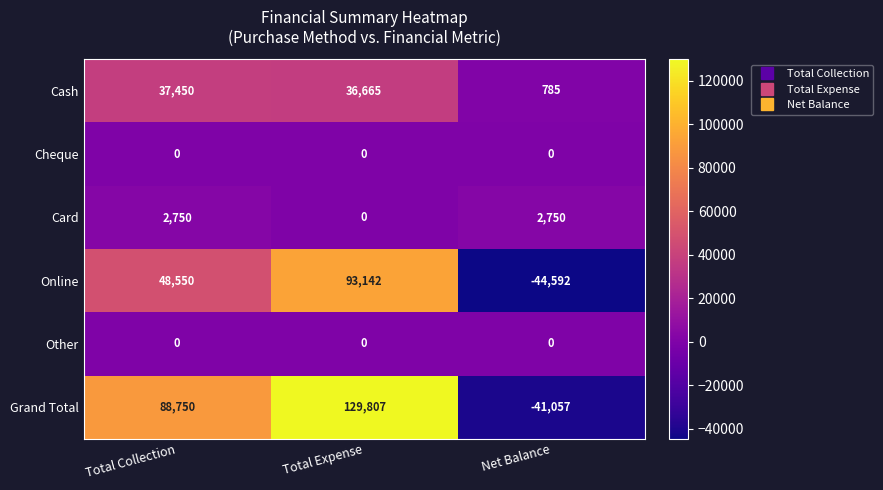

Read the Grand Total value at Total Expense, to the nearest 50.

129800